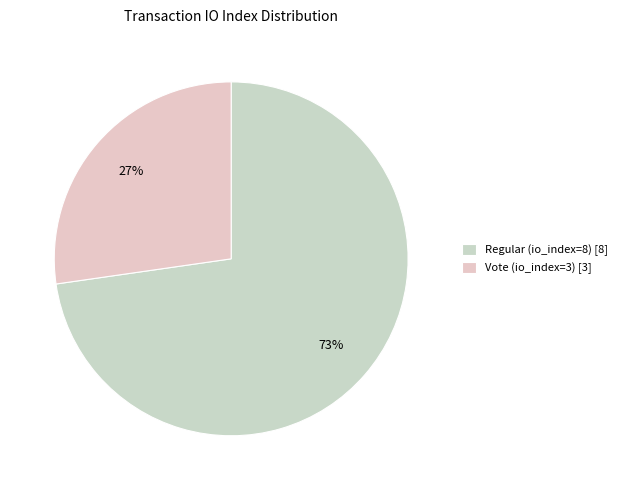

What is the smallest slice in the pie chart?

Vote (io_index=3)